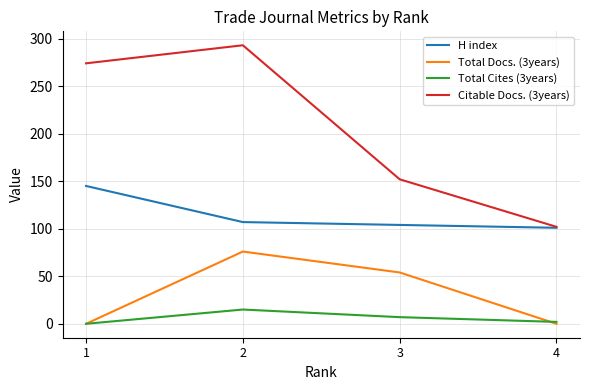

True or false: H index has more than 2 interior local peaks.

False